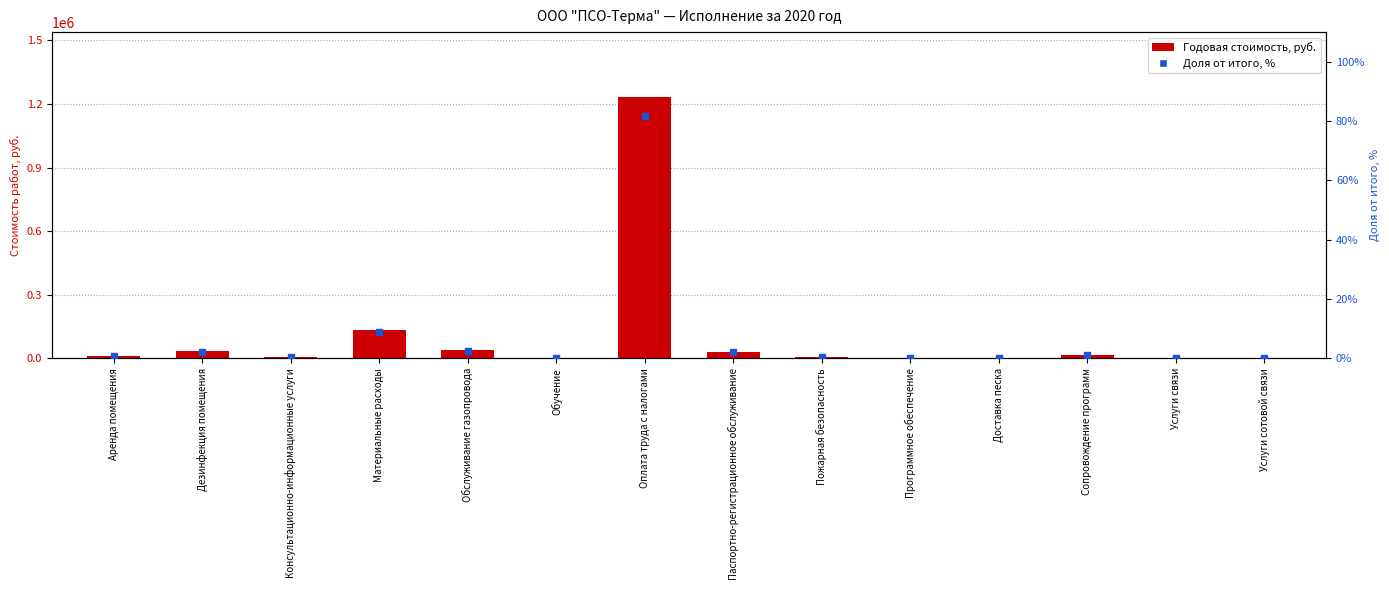

What are all the series names shown in the legend?

Годовая стоимость, руб., Доля от итого, %